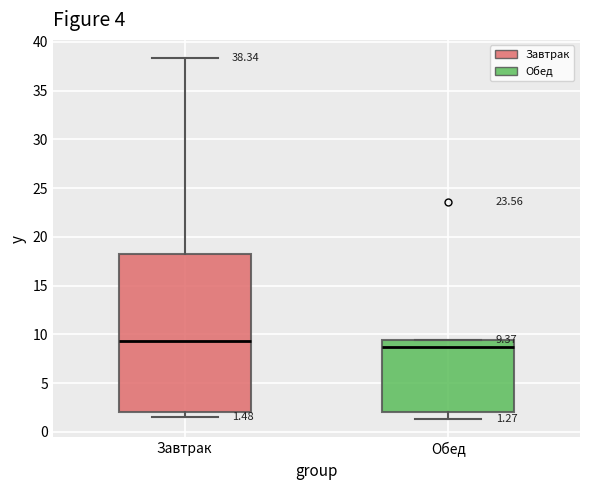

Which box is the tallest, from its lower edge to its upper edge?

Завтрак